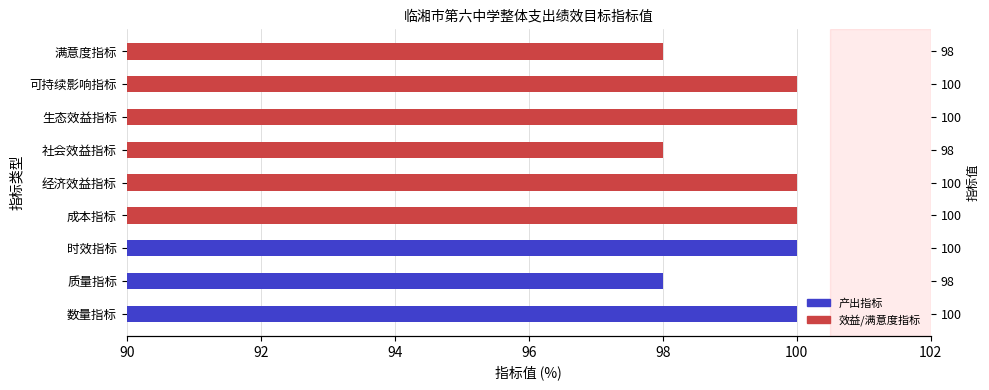

The value at 生态效益指标 is 168. True or false?

False